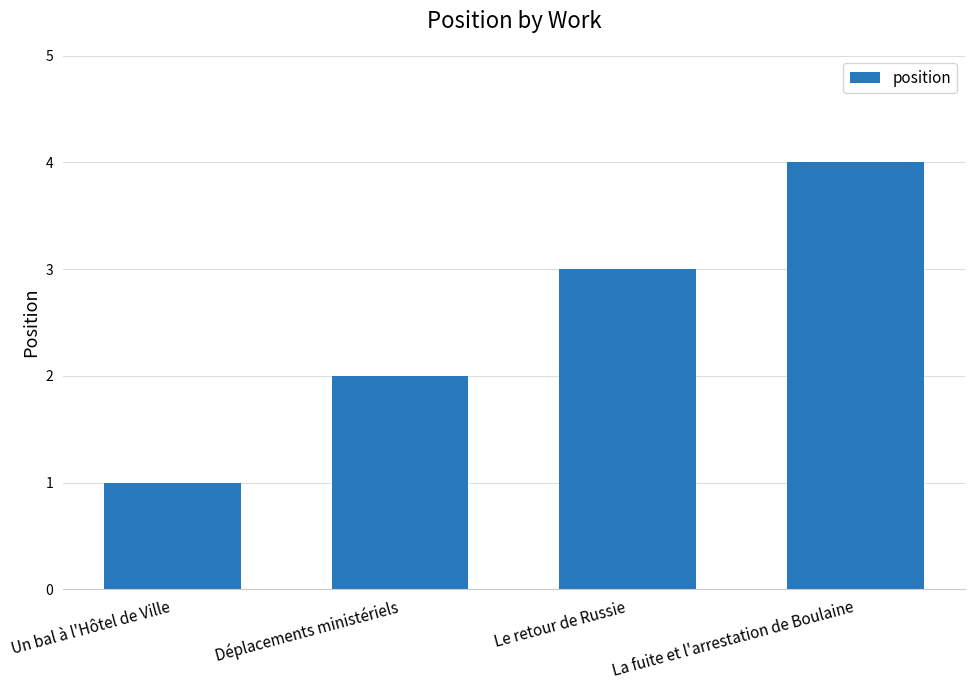

How many values are below 3?

2